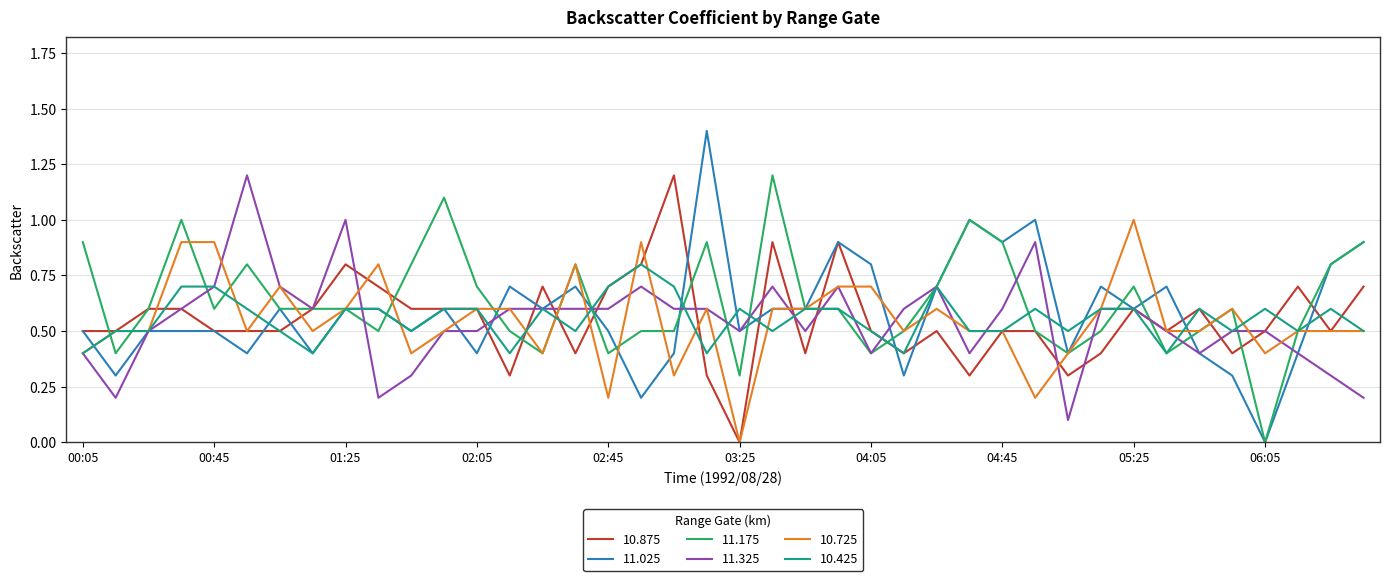

What is the highest value of the 10.875 series?

1.2